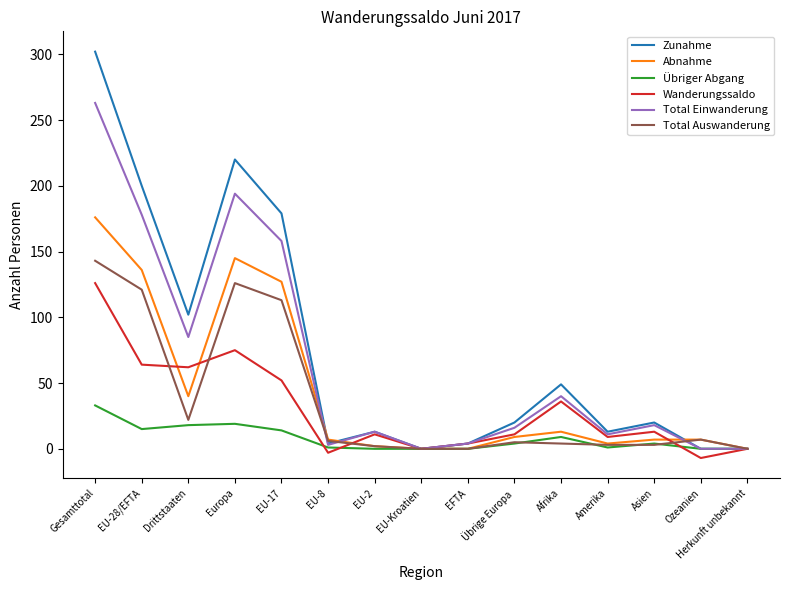

At which category is the sum across all series the highest?

Gesamttotal